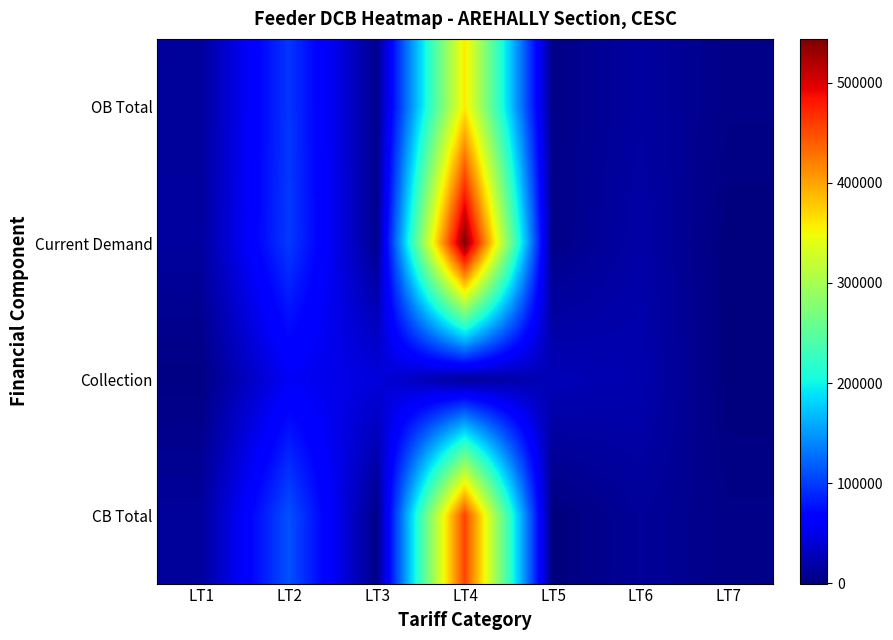

How many categories are shown in the chart?

7